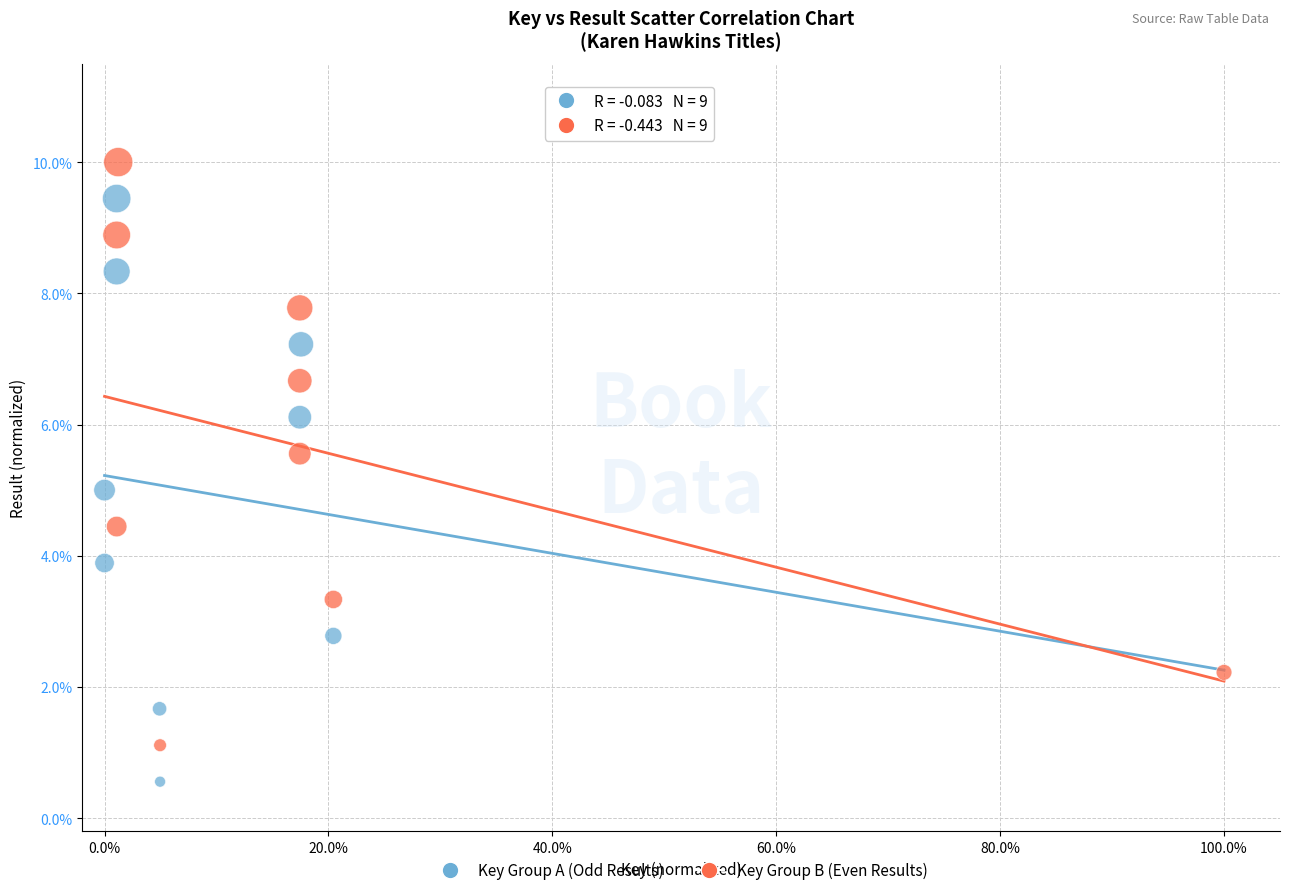

Which series contains the lowest Y value?

Key Group A (Odd Results)